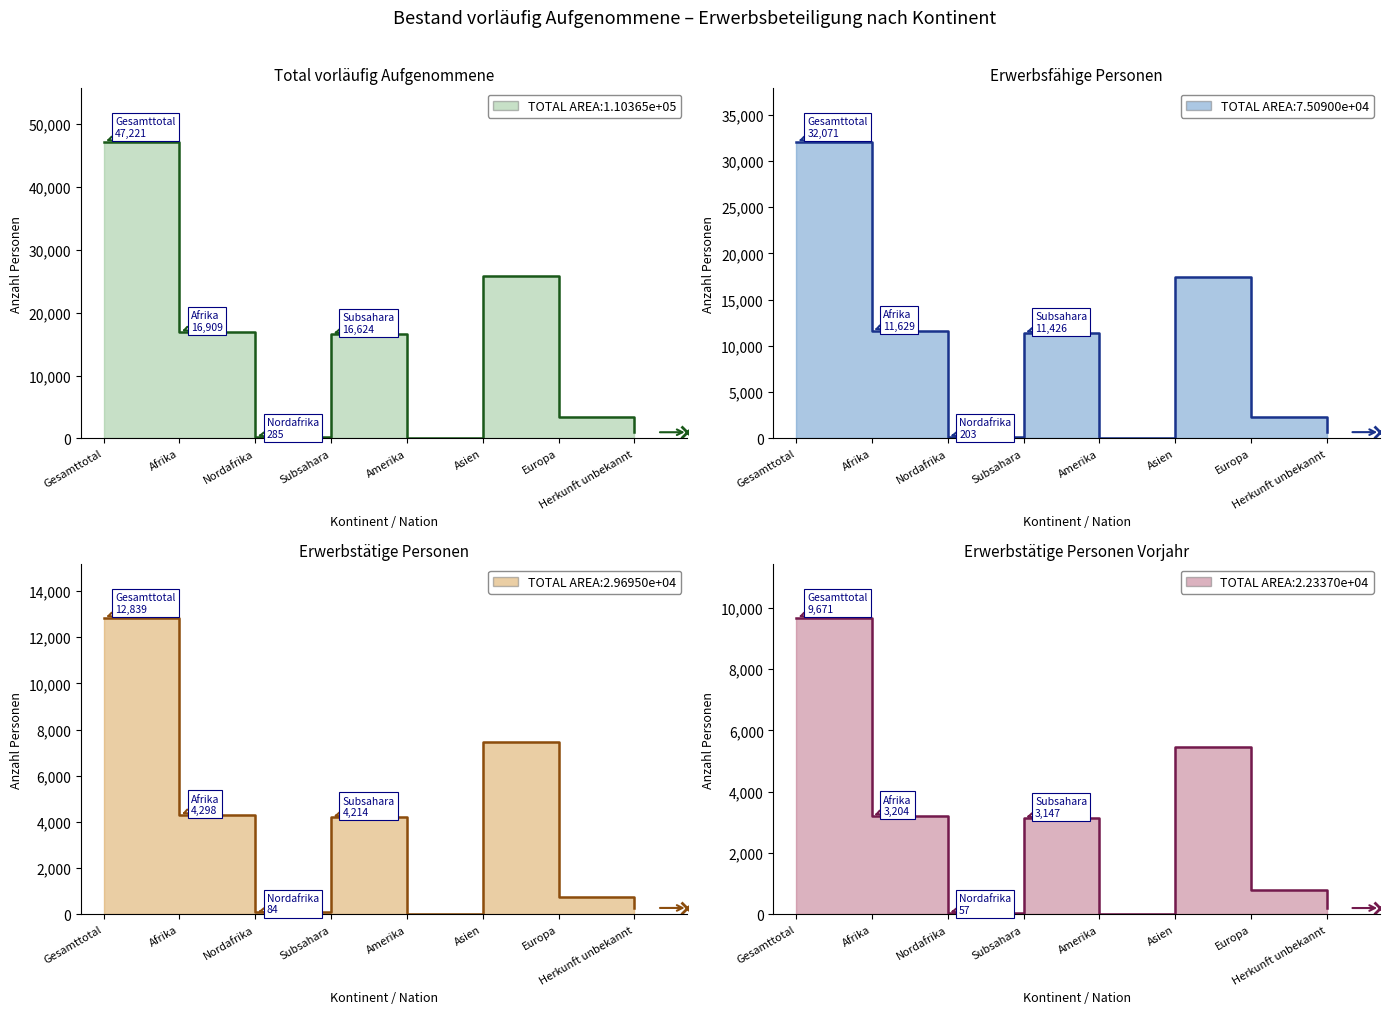

Does the chart have visible grid lines?

No